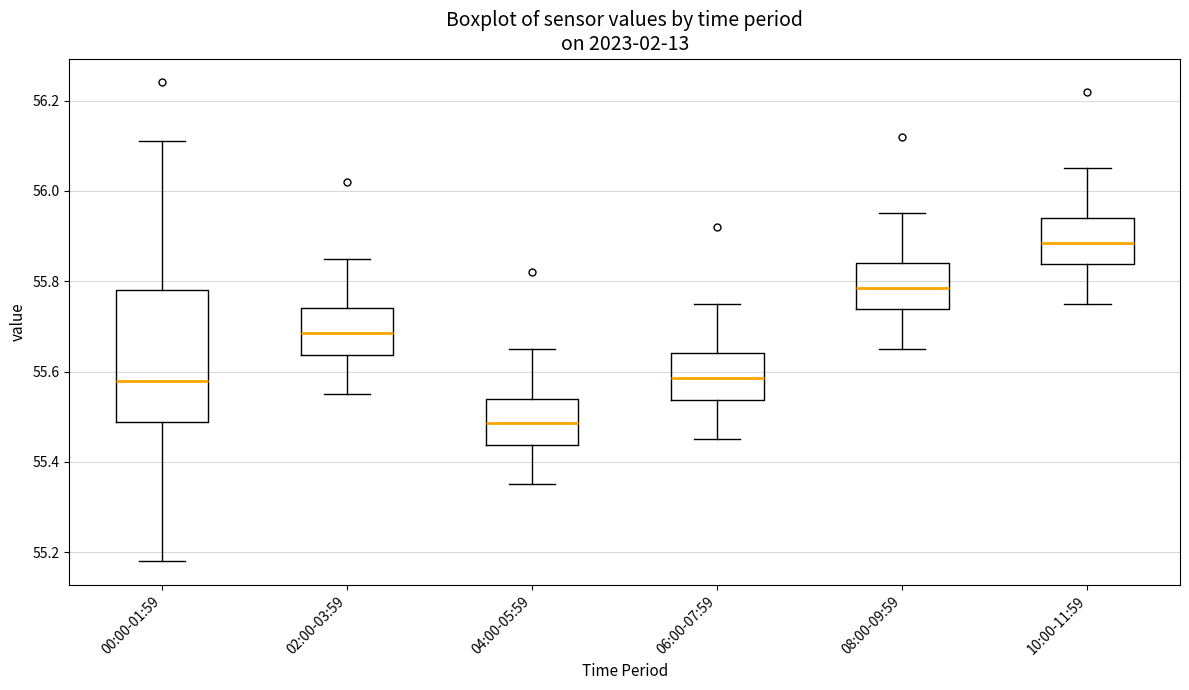

Reading left to right, transcribe this box plot: for each box, give where its median line is, the range the box spans, and where its two whiskers end, as read against the y-axis. The values are not printed on the chart, so give them approximately, as read against the axis.

00:00-01:59: median 55.58, box 55.48 to 55.78, whiskers 55.18 to 56.12
02:00-03:59: median 55.68, box 55.64 to 55.74, whiskers 55.56 to 55.86
04:00-05:59: median 55.48, box 55.44 to 55.54, whiskers 55.36 to 55.66
06:00-07:59: median 55.58, box 55.54 to 55.64, whiskers 55.46 to 55.76
08:00-09:59: median 55.78, box 55.74 to 55.84, whiskers 55.66 to 55.96
10:00-11:59: median 55.88, box 55.84 to 55.94, whiskers 55.76 to 56.06